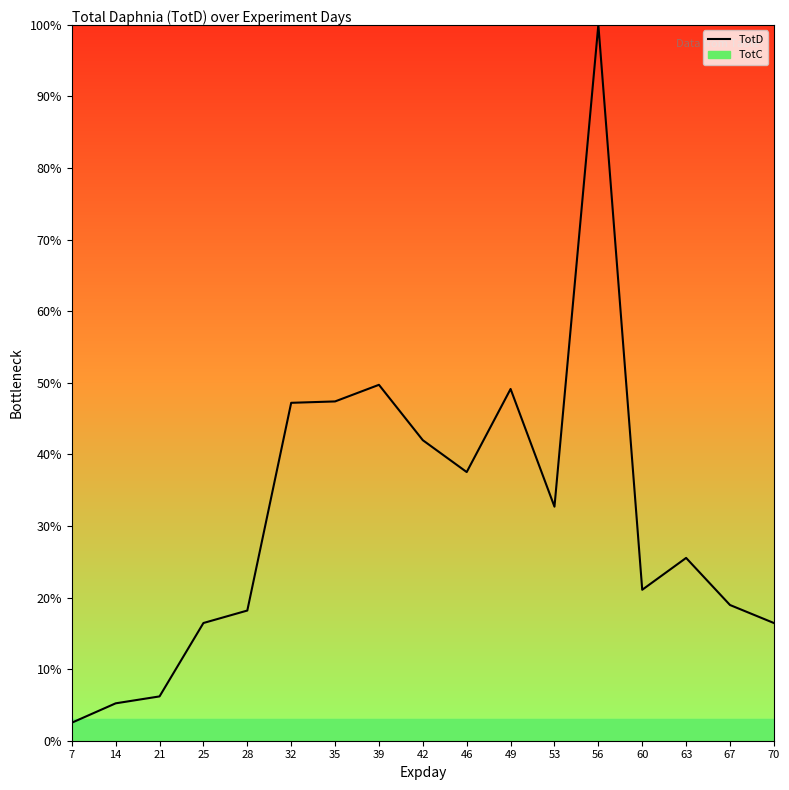

List the labels in order of value, smallest first.

7, 14, 21, 25, 70, 28, 67, 60, 63, 53, 46, 42, 32, 35, 49, 39, 56